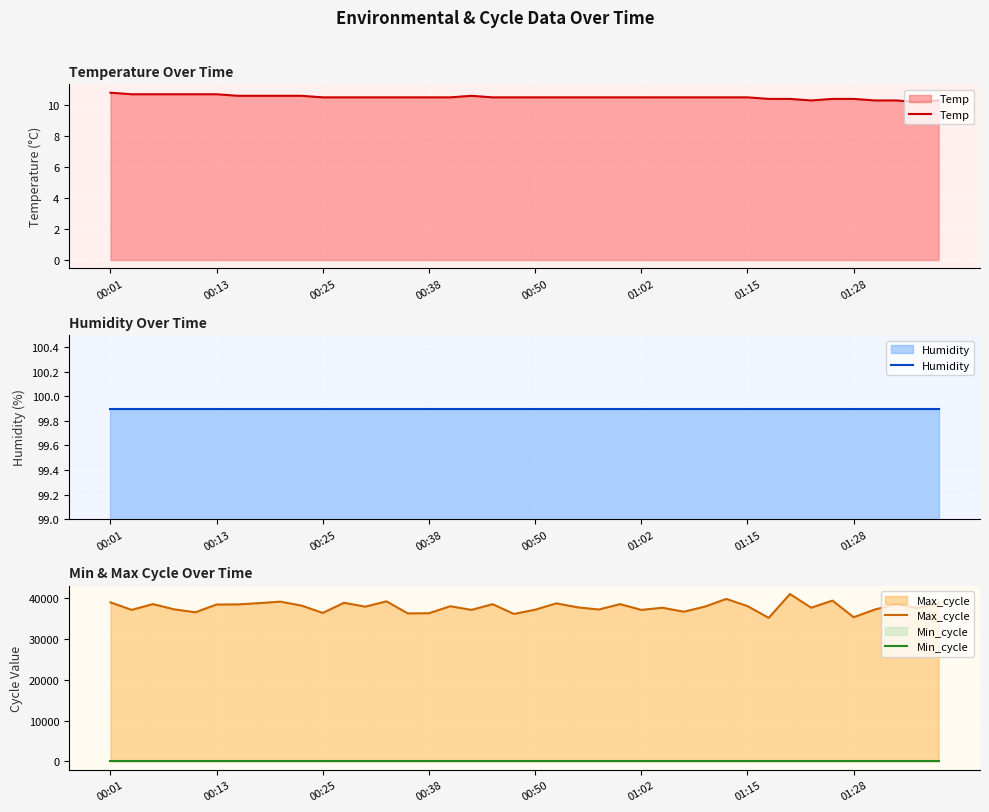

True or false: Min_cycle and Max_cycle cross at least once.

False